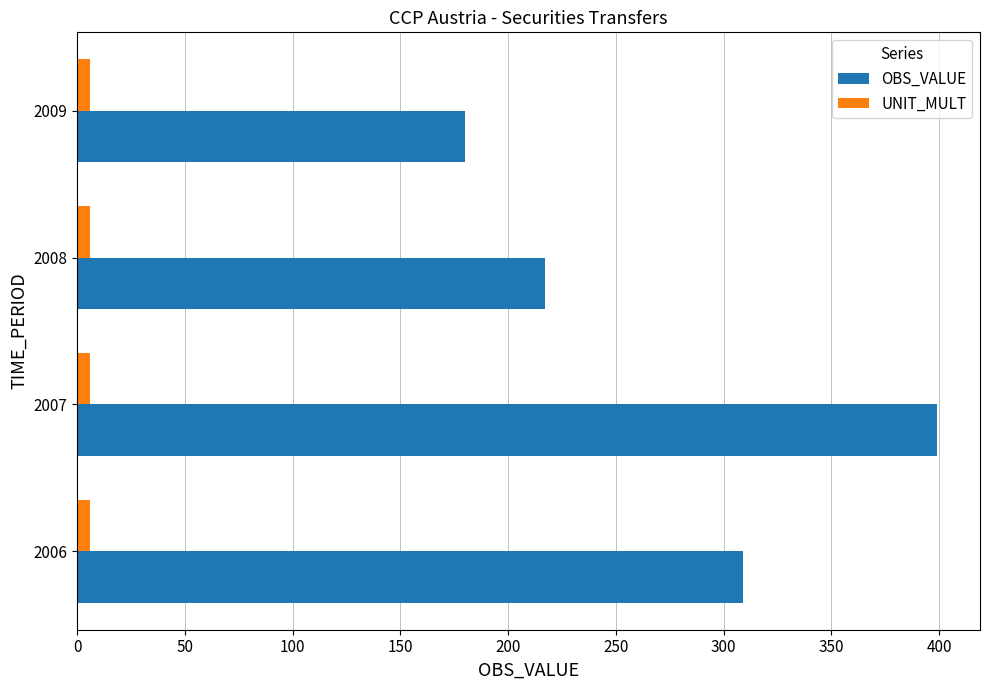

The OBS_VALUE series shows 314 at 2009. True or false?

False